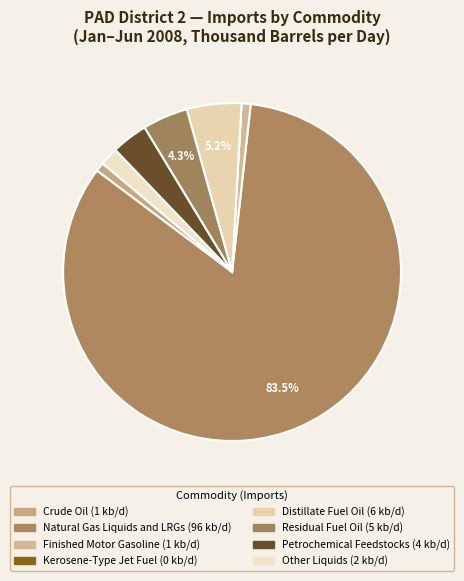

Is it true that Distillate Fuel Oil is 1% of the pie?

False